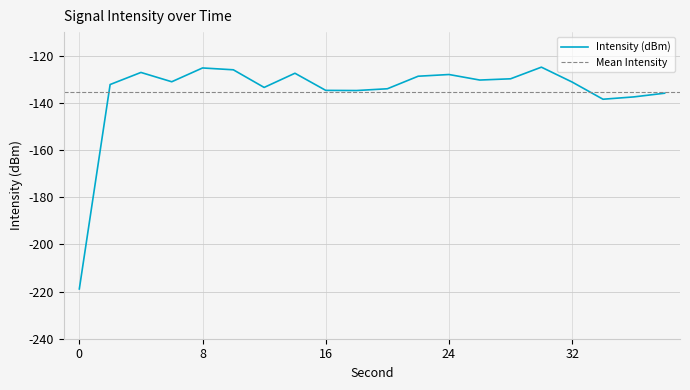

Where does the data first go above -131?

4